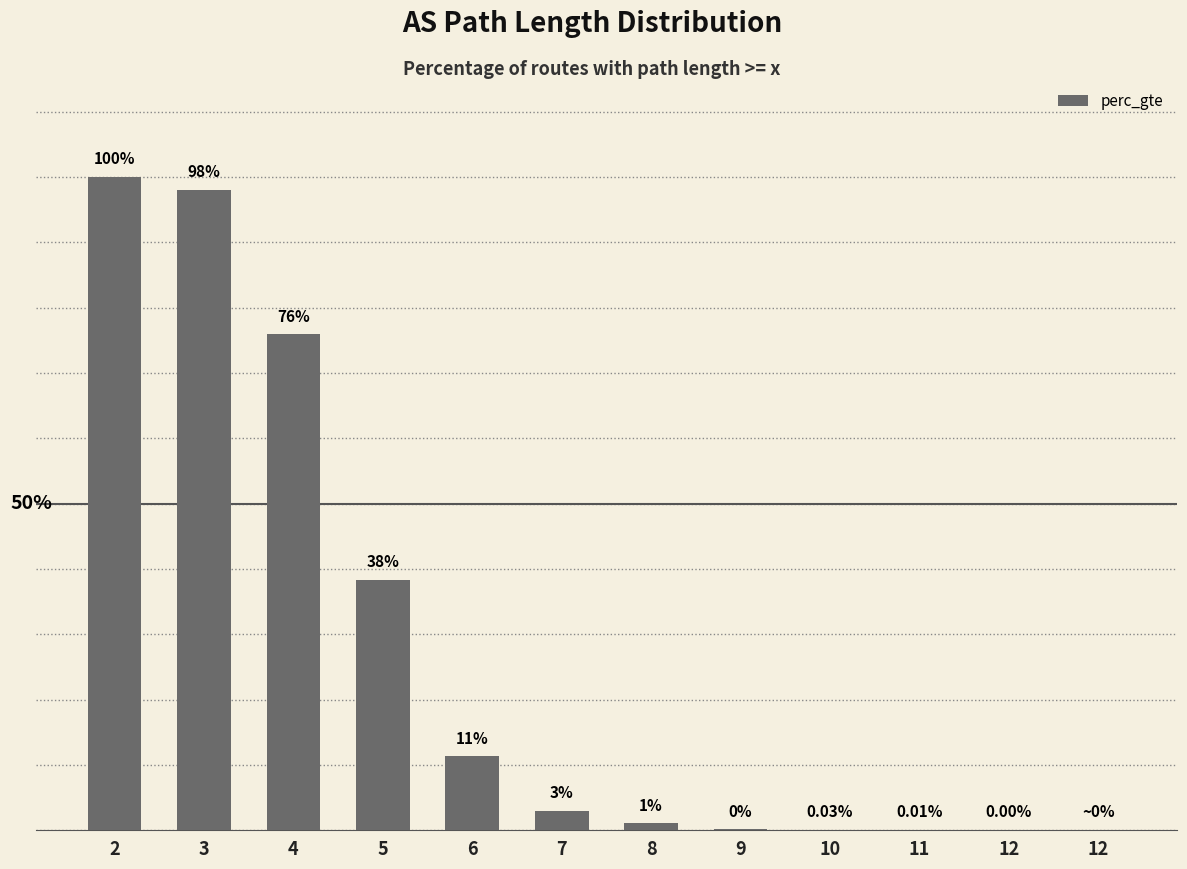

What is the difference between the maximum and minimum values?

1.0